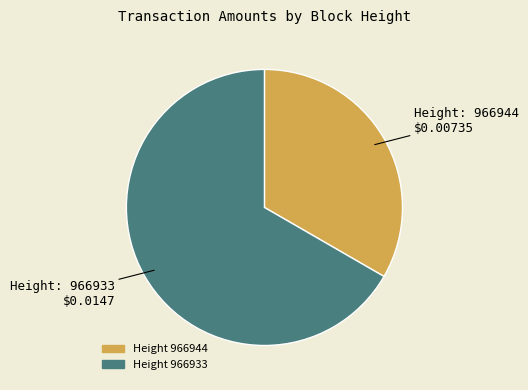

Does any single category account for the majority?

Yes